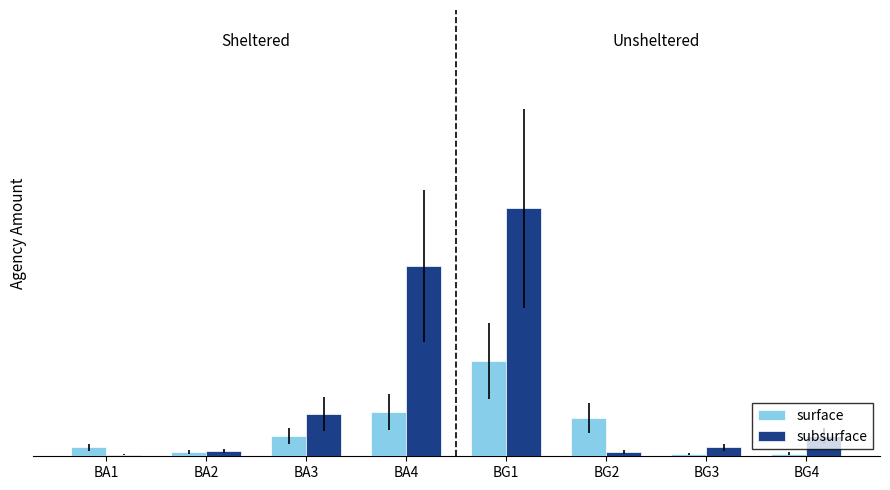

What is the label of the 4th bar from the right?

BG1